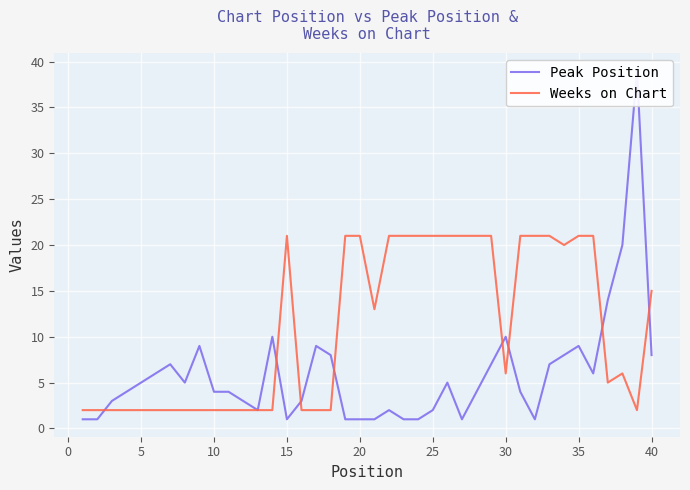

List the series in order of their overall mean, lowest first.

Peak Position, Weeks on Chart